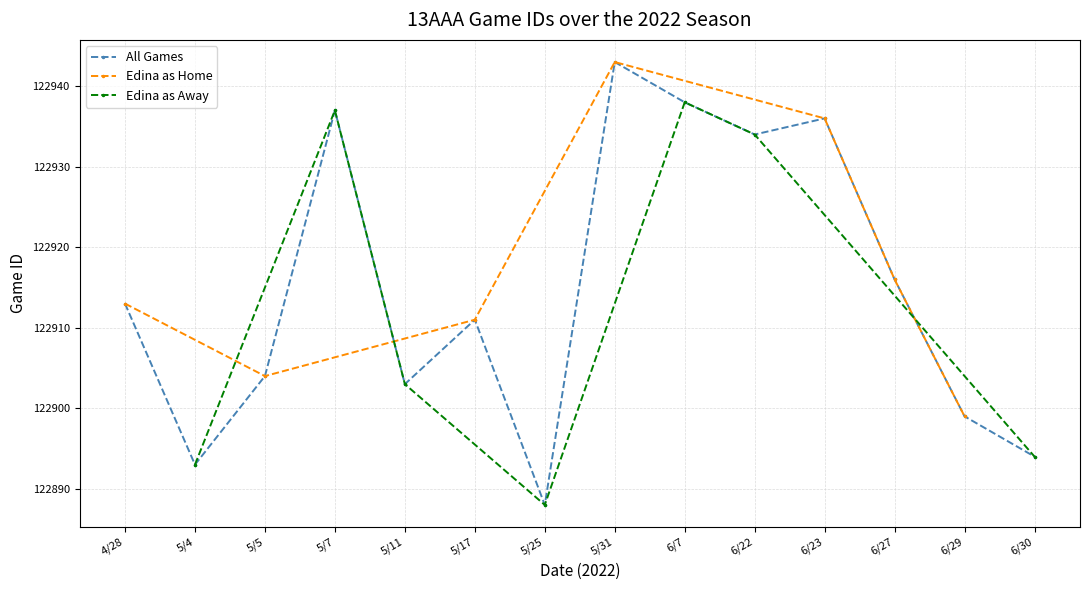

At which label is All Games closest to 122915?

6/27